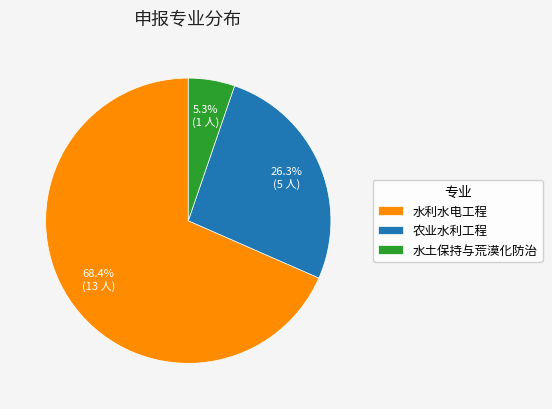

What percentage is the 水土保持与荒漠化防治 slice, to the nearest percent?

5%